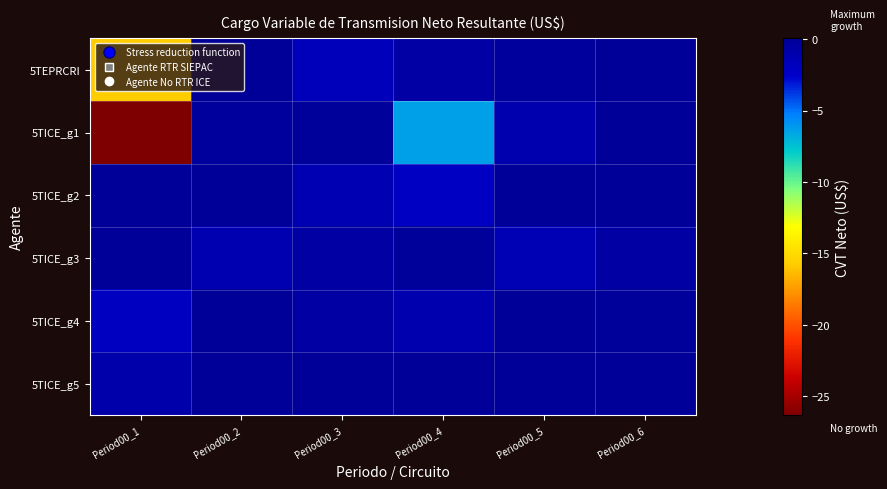

Between Period00_3 and Period00_4, which series saw the biggest shift?

5TICE_g1